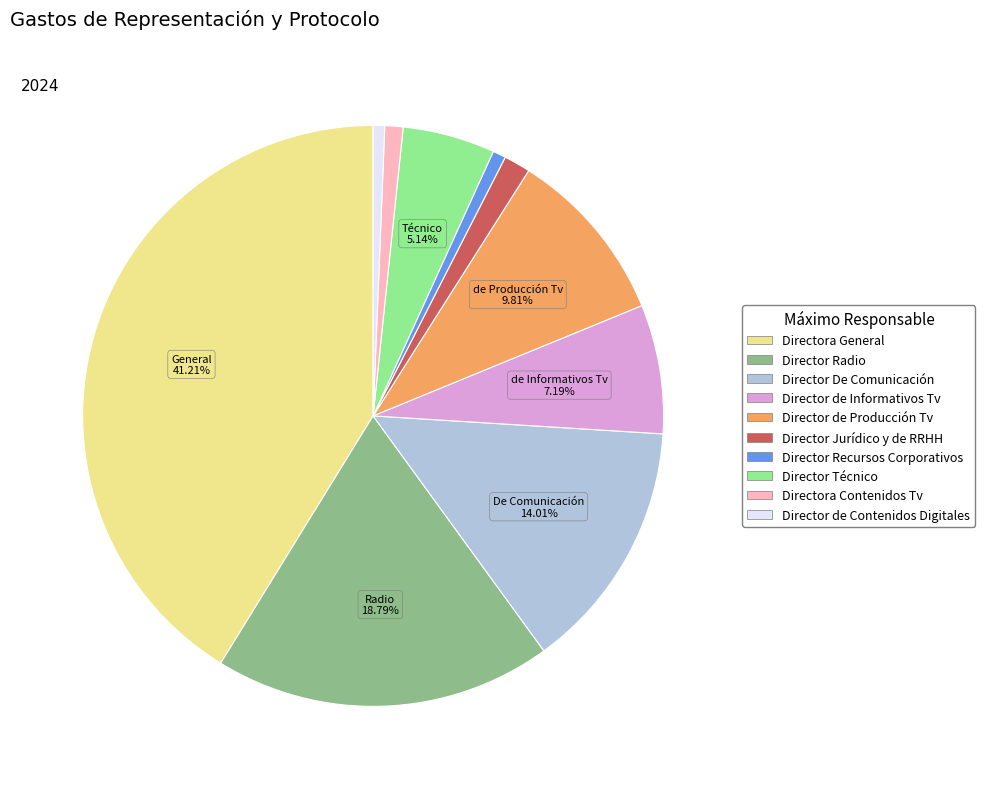

The Director Radio slice represents 30% of the pie. True or false?

False